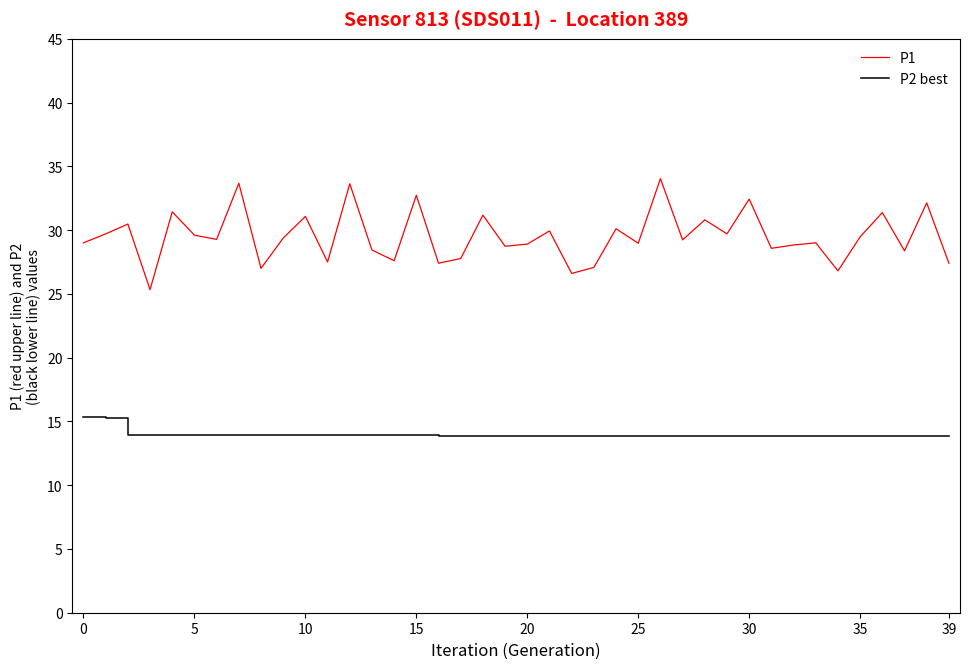

Which series has the largest total across all categories?

P1